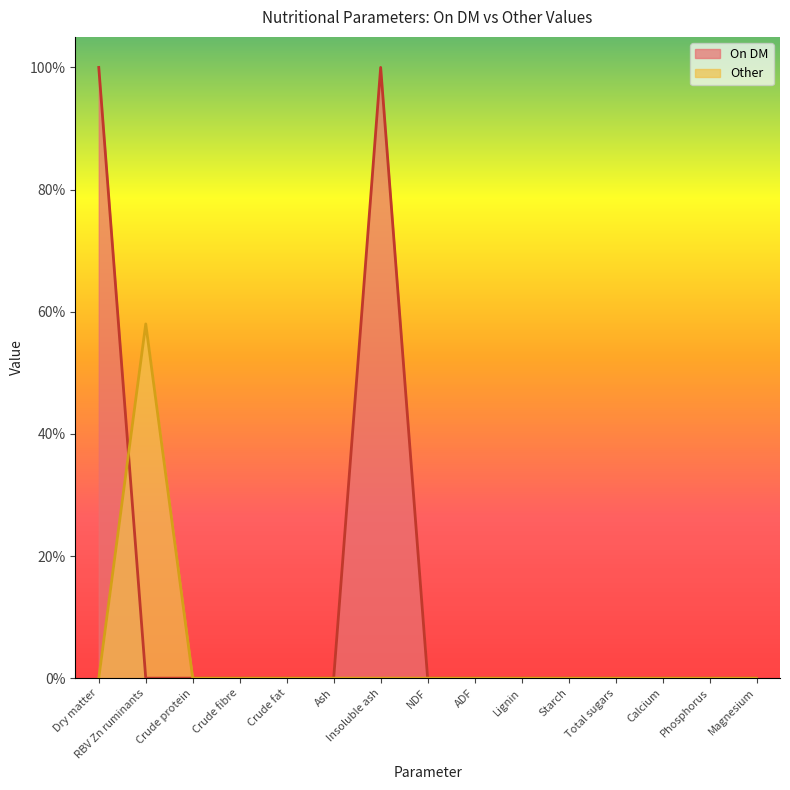

The On DM series shows 0 at ADF. True or false?

True